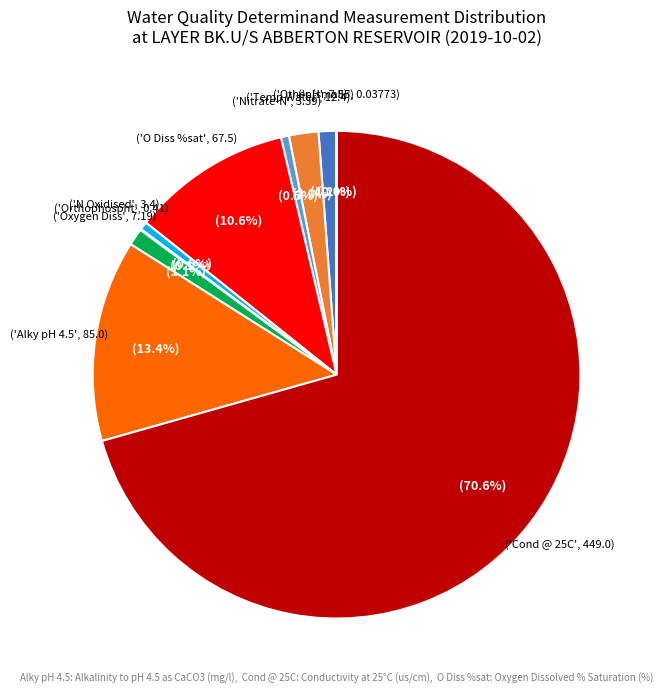

To the nearest percent, what is the average slice percentage?

10%